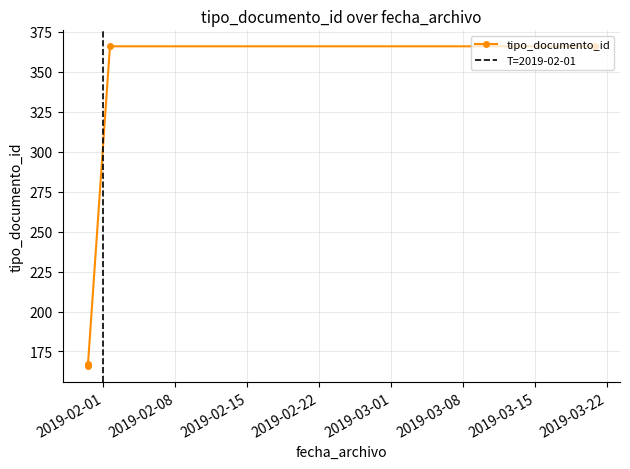

Which has a higher value, 2019-01-30 11:39:39 or 2019-01-30 11:39:40?

2019-01-30 11:39:39